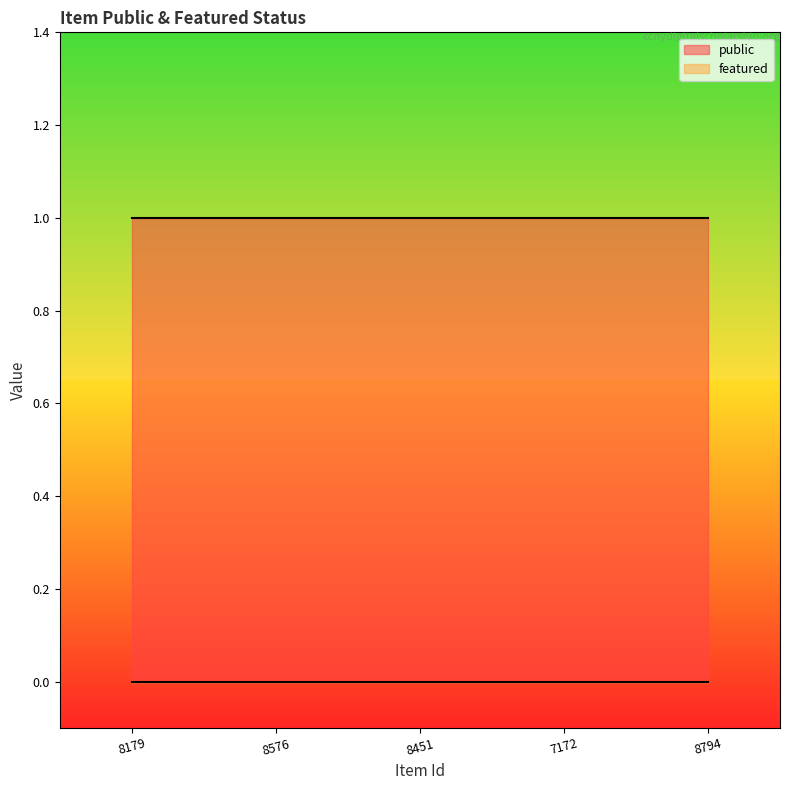

What is the spread (max minus min) of values at 8451?

1